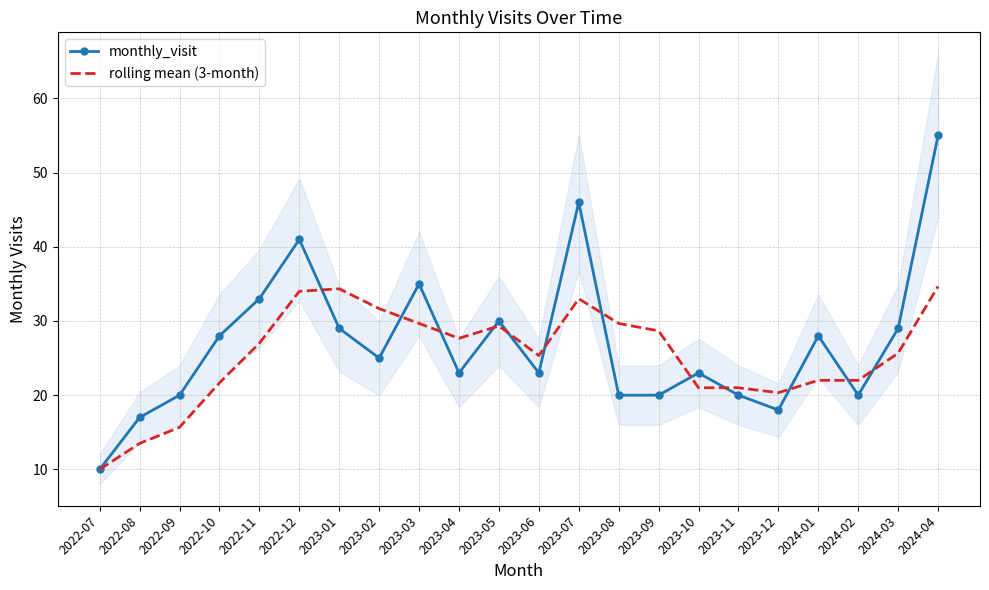

Rank the series at 2022-08 from highest to lowest value.

monthly_visit, rolling mean (3-month)